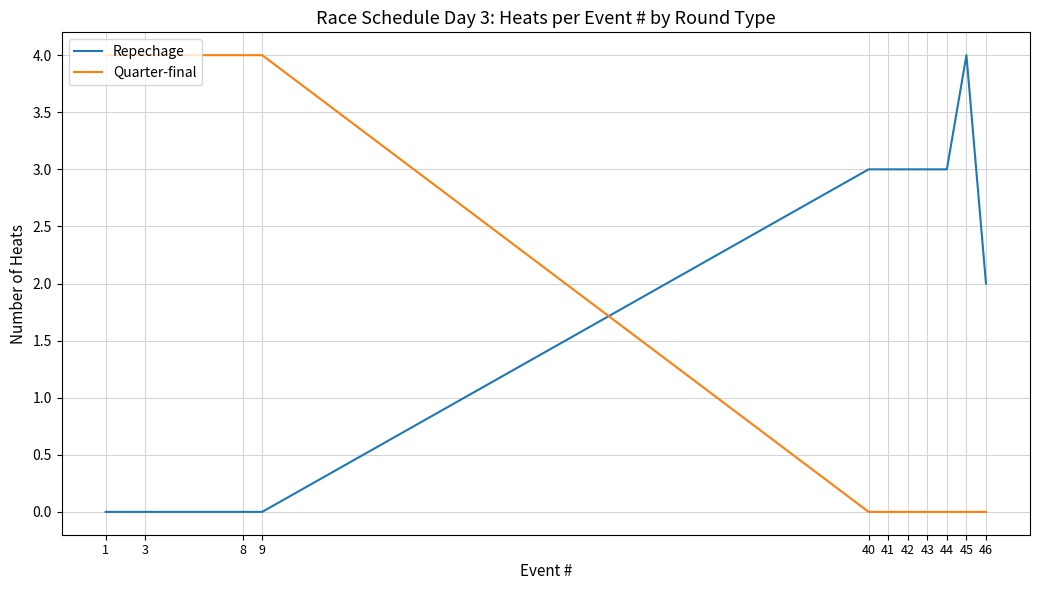

Is the value of Repechage at 42 greater than the value of Quarter-final at 40?

Yes